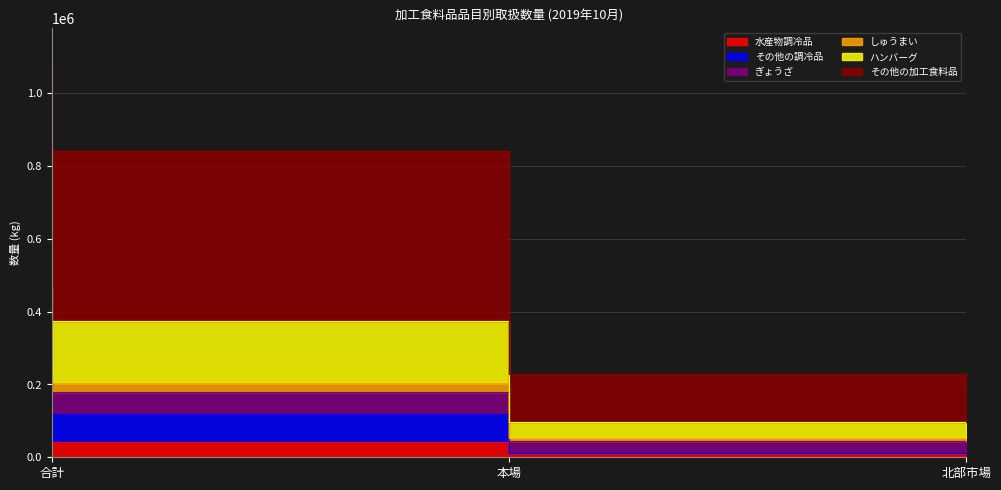

Between 北部市場 and 合計, which is larger?

合計